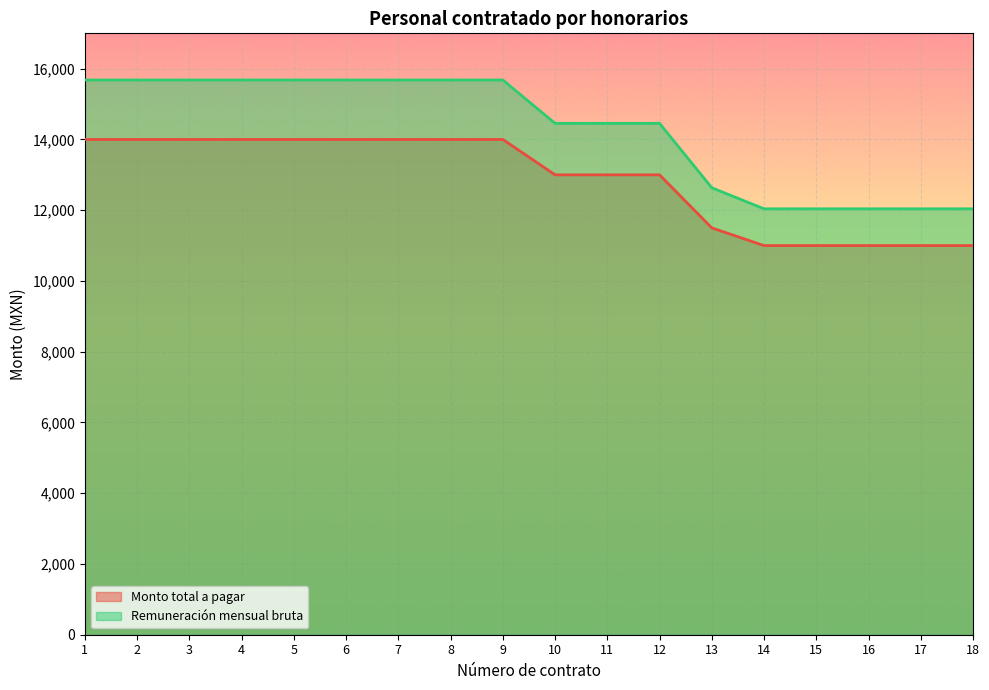

The Remuneración mensual bruta series shows 20163.8 at 10. True or false?

False